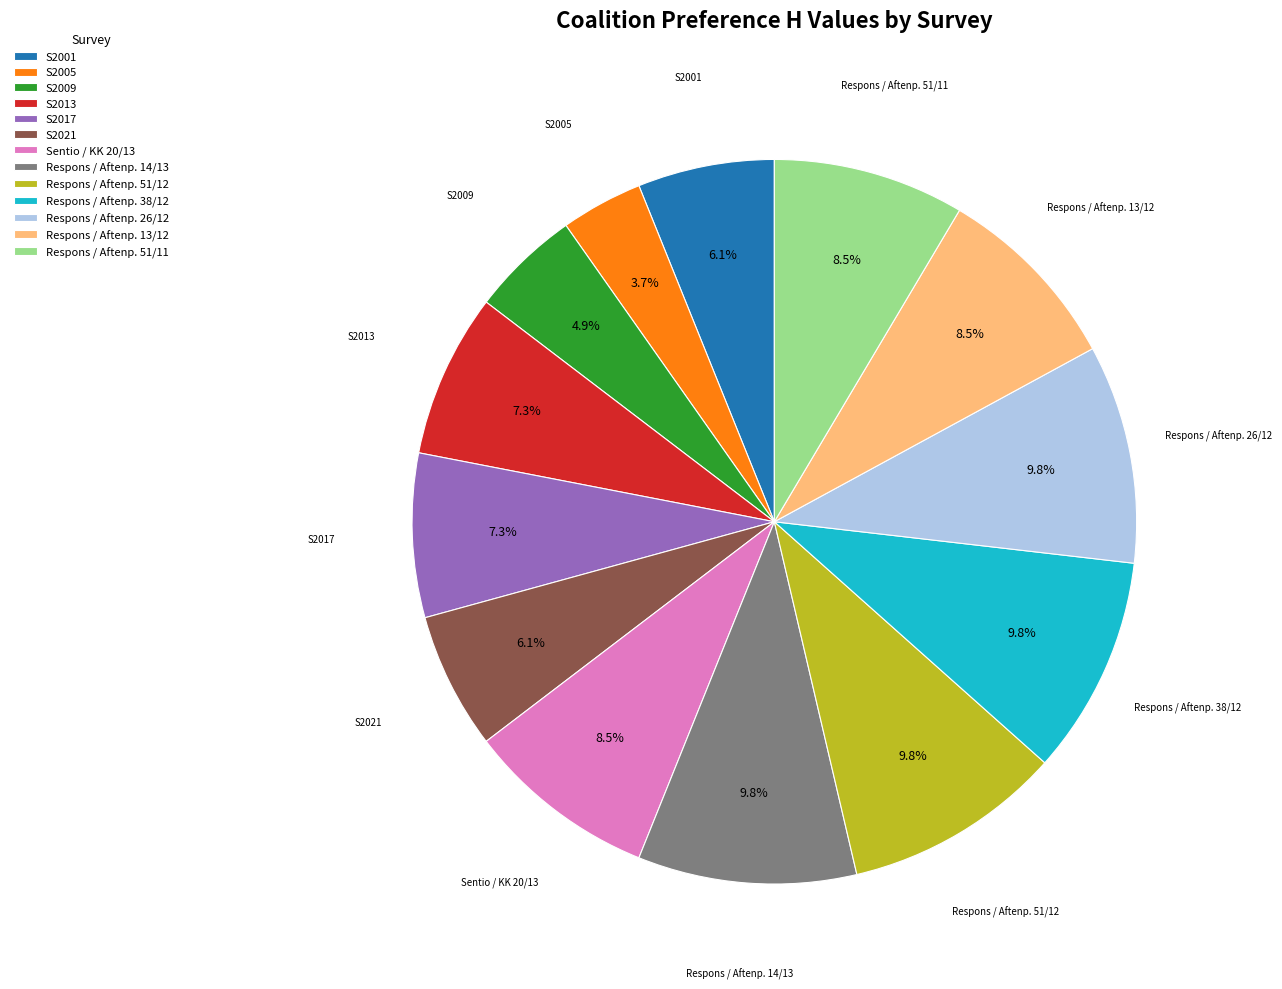

Which has a higher value, Sentio / KK 20/13 or Respons / Aftenp. 51/12?

Respons / Aftenp. 51/12